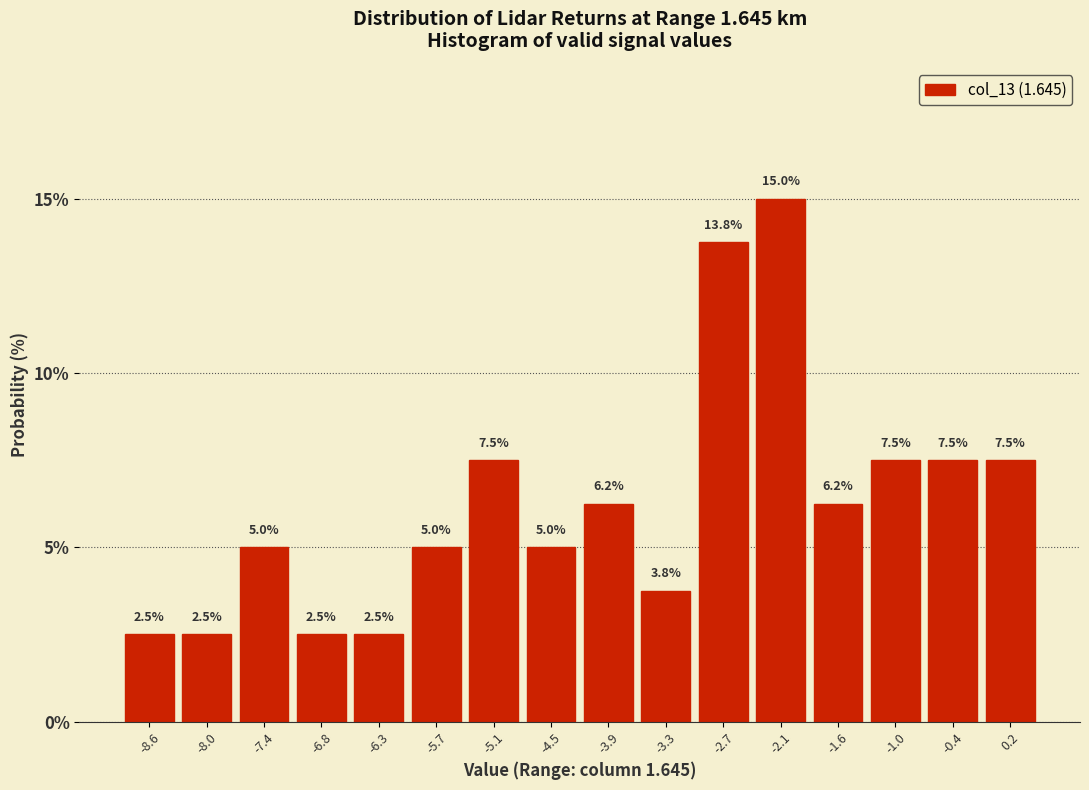

What is the height of the bar covering -8.3 to -7.7 on the x-axis? The bar edges are not printed on the chart, so give them approximately, as read against the axis.

2.5